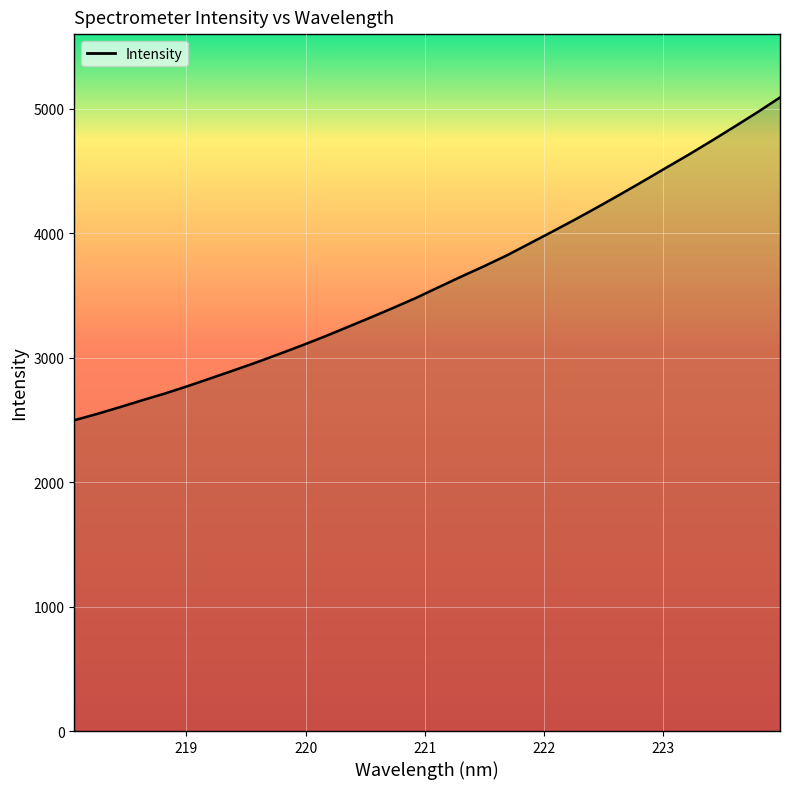

What is the maximum value shown in the chart?

5092.3